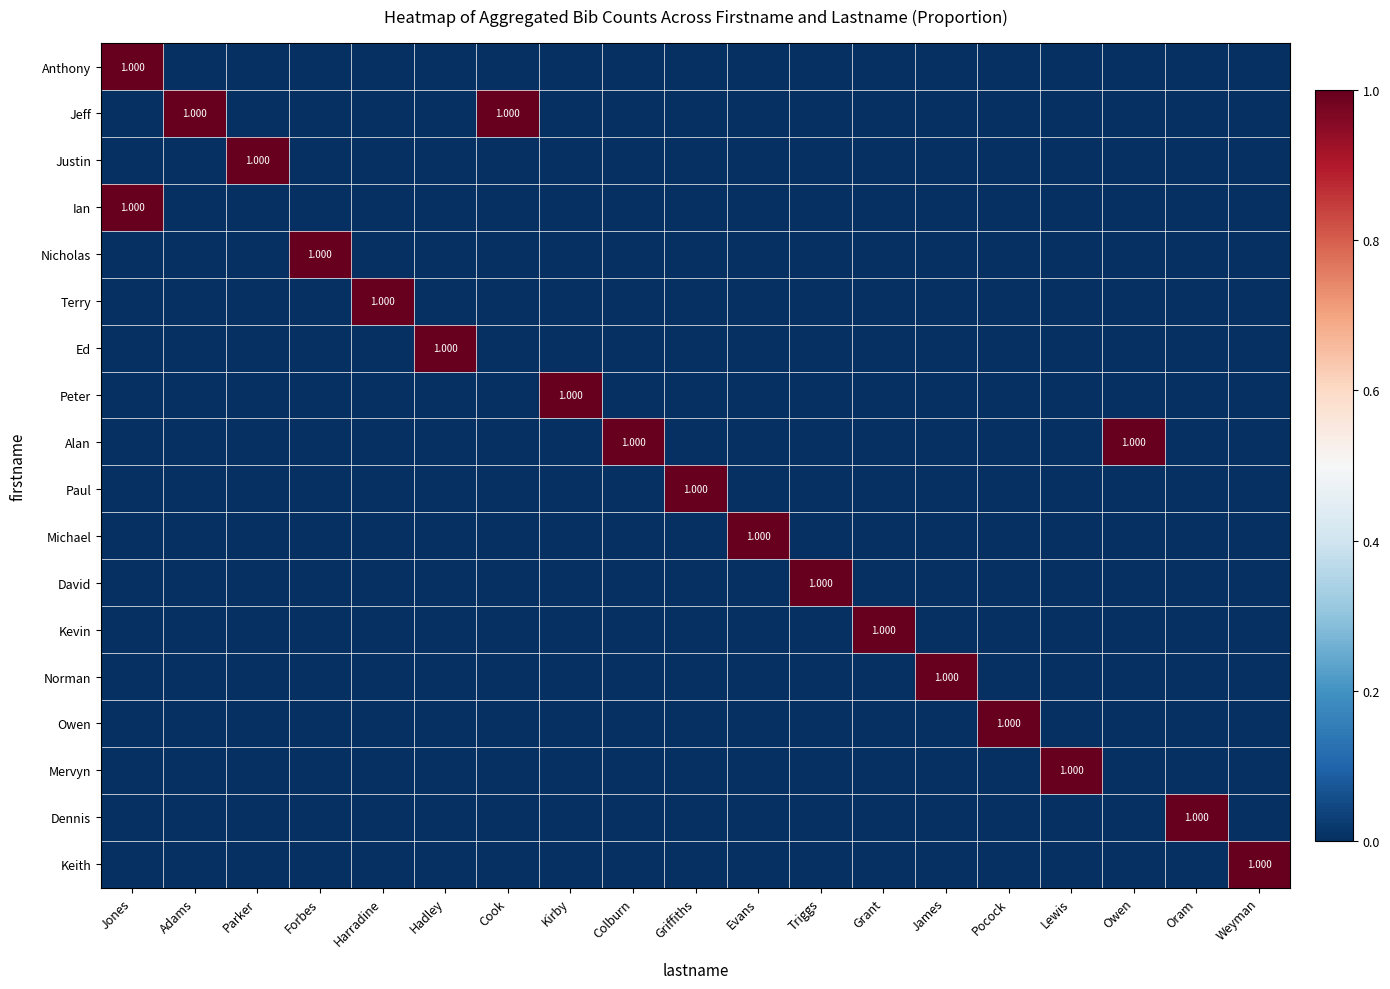

At which label is David closest to 0?

Jones